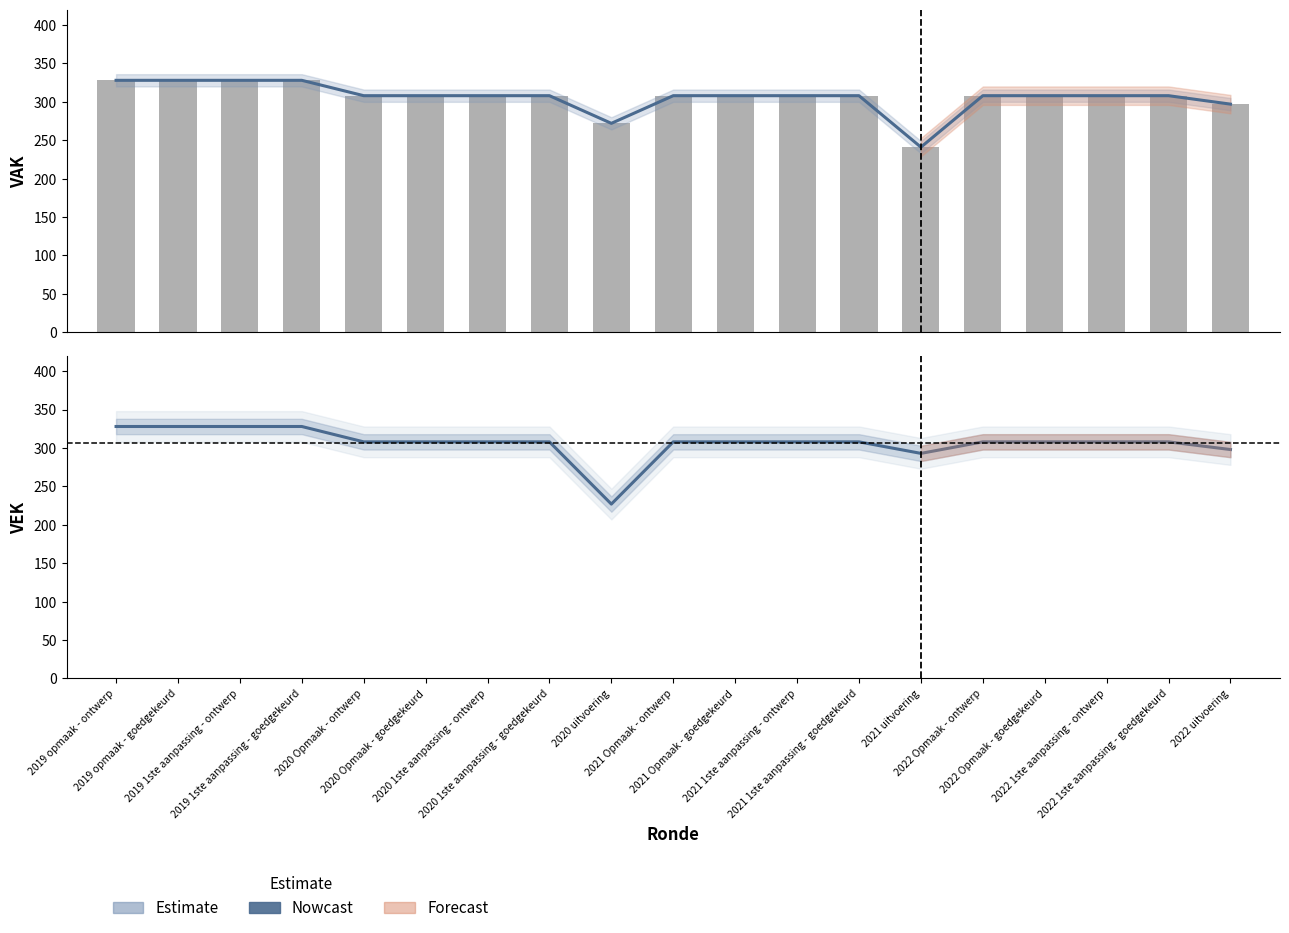

What is the average value of the VAK series?

306